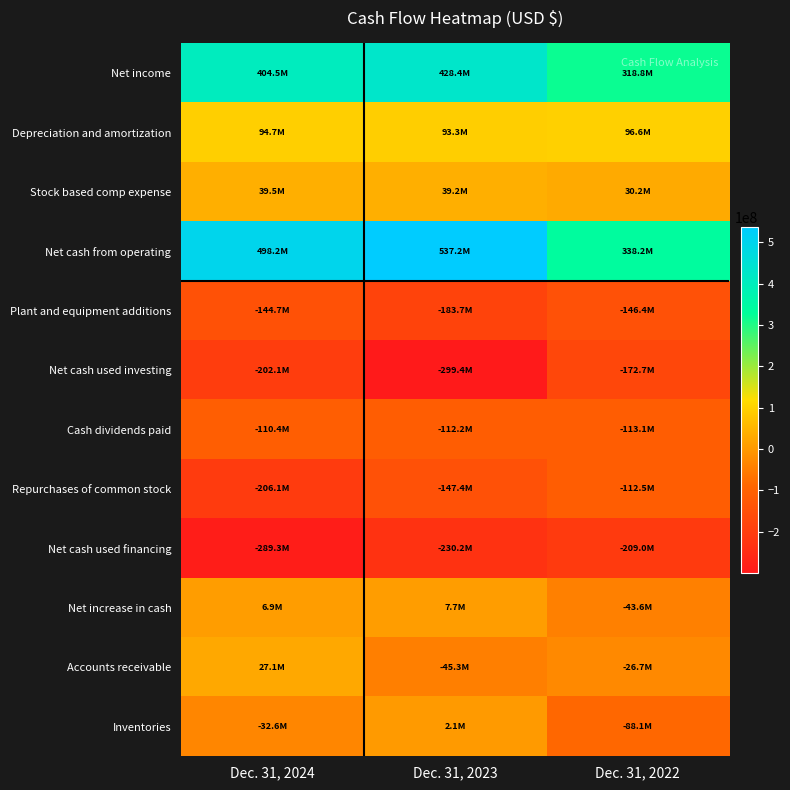

Reading left to right, transcribe all the data shown in this chart.

Net income: Dec. 31, 2024=404487743	Dec. 31, 2023=428403272	Dec. 31, 2022=318757352
Depreciation and amortization: Dec. 31, 2024=94714662	Dec. 31, 2023=93321192	Dec. 31, 2022=96568443
Stock based comp expense: Dec. 31, 2024=39539362	Dec. 31, 2023=39197422	Dec. 31, 2022=30228606
Net cash from operating: Dec. 31, 2024=498213220	Dec. 31, 2023=537249592	Dec. 31, 2022=338200529
Plant and equipment additions: Dec. 31, 2024=-144669002	Dec. 31, 2023=-183678460	Dec. 31, 2022=-146433123
Net cash used investing: Dec. 31, 2024=-202078417	Dec. 31, 2023=-299416320	Dec. 31, 2022=-172738508
Cash dividends paid: Dec. 31, 2024=-110438045	Dec. 31, 2023=-112150060	Dec. 31, 2022=-113091921
Repurchases of common stock: Dec. 31, 2024=-206108138	Dec. 31, 2023=-147401103	Dec. 31, 2022=-112529406
Net cash used financing: Dec. 31, 2024=-289251056	Dec. 31, 2023=-230152891	Dec. 31, 2022=-209019053
Net increase in cash: Dec. 31, 2024=6883747	Dec. 31, 2023=7680381	Dec. 31, 2022=-43557032
Accounts receivable: Dec. 31, 2024=27106680	Dec. 31, 2023=-45251116	Dec. 31, 2022=-26698846
Inventories: Dec. 31, 2024=-32624417	Dec. 31, 2023=2127242	Dec. 31, 2022=-88092828